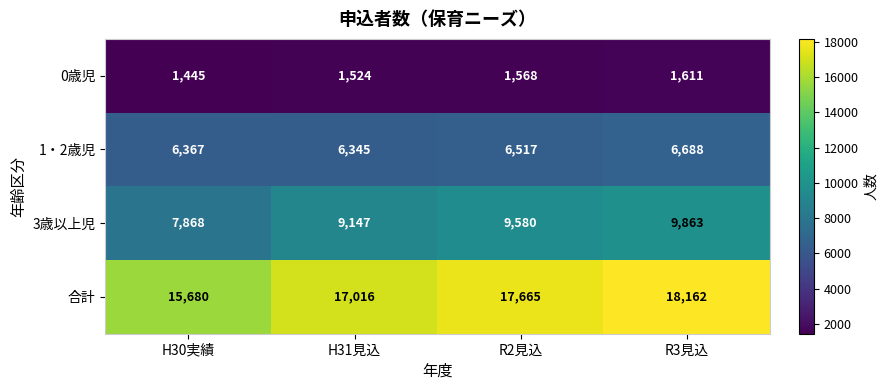

What is the difference between the highest and lowest values at H31見込?

15492